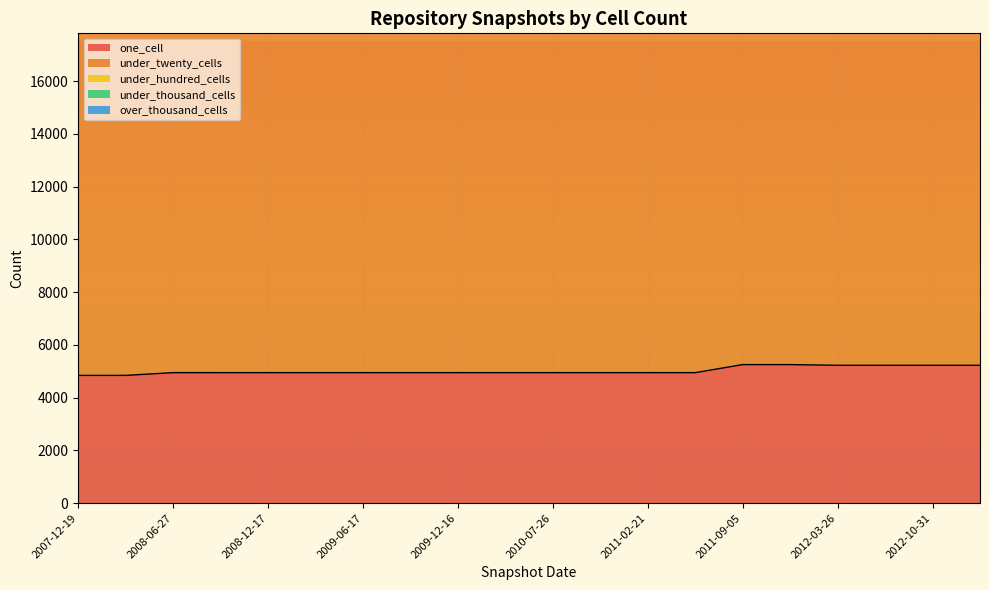

Is it true that under_hundred_cells equals 3493 at 2011-06-10?

True